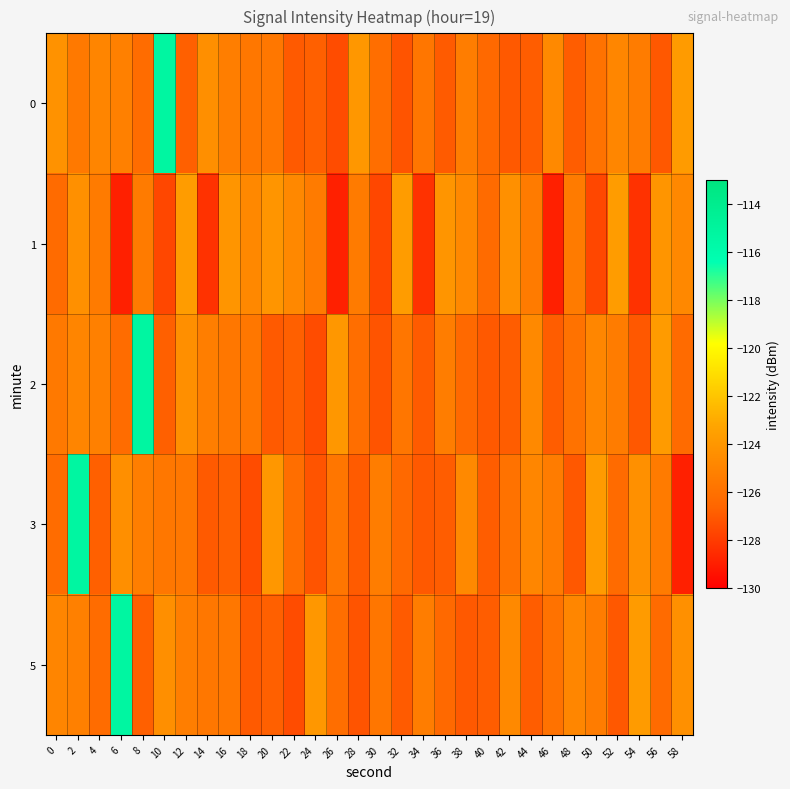

Count the number of categories in the chart.

30